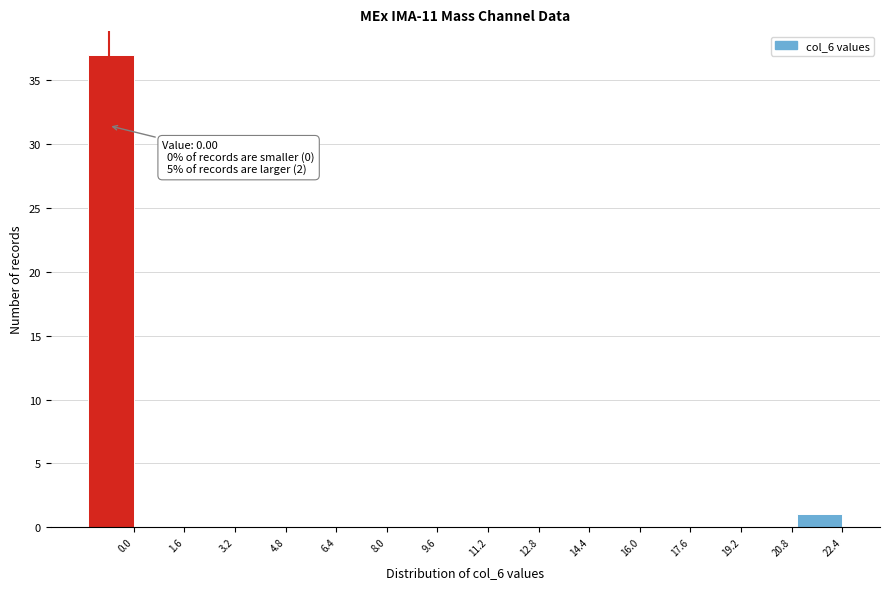

Reading right to left, list all the values displayed in this chart.

22.4=1	20.8=0	19.2=0	17.6=0	16.0=0	14.4=0	12.8=0	11.2=0	9.6=0	8.0=0	6.4=0	4.8=0	3.2=0	1.6=0	0.0=37